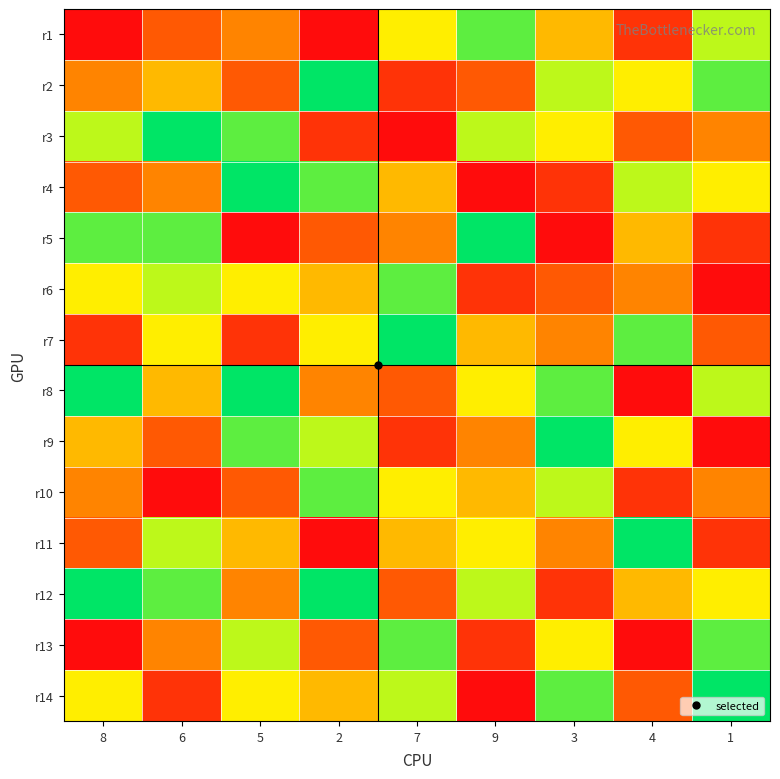

Reading left to right, what are all the values shown in this chart?

r1: 8=1	6=3	5=4	2=1	7=6	9=8	3=5	4=2	1=7
r2: 8=4	6=5	5=3	2=9	7=2	9=3	3=7	4=6	1=8
r3: 8=7	6=9	5=8	2=2	7=1	9=7	3=6	4=3	1=4
r4: 8=3	6=4	5=9	2=8	7=5	9=1	3=2	4=7	1=6
r5: 8=8	6=8	5=1	2=3	7=4	9=9	3=1	4=5	1=2
r6: 8=6	6=7	5=6	2=5	7=8	9=2	3=3	4=4	1=1
r7: 8=2	6=6	5=2	2=6	7=9	9=5	3=4	4=8	1=3
r8: 8=9	6=5	5=9	2=4	7=3	9=6	3=8	4=1	1=7
r9: 8=5	6=3	5=8	2=7	7=2	9=4	3=9	4=6	1=1
r10: 8=4	6=1	5=3	2=8	7=6	9=5	3=7	4=2	1=4
r11: 8=3	6=7	5=5	2=1	7=5	9=6	3=4	4=9	1=2
r12: 8=9	6=8	5=4	2=9	7=3	9=7	3=2	4=5	1=6
r13: 8=1	6=4	5=7	2=3	7=8	9=2	3=6	4=1	1=8
r14: 8=6	6=2	5=6	2=5	7=7	9=1	3=8	4=3	1=9